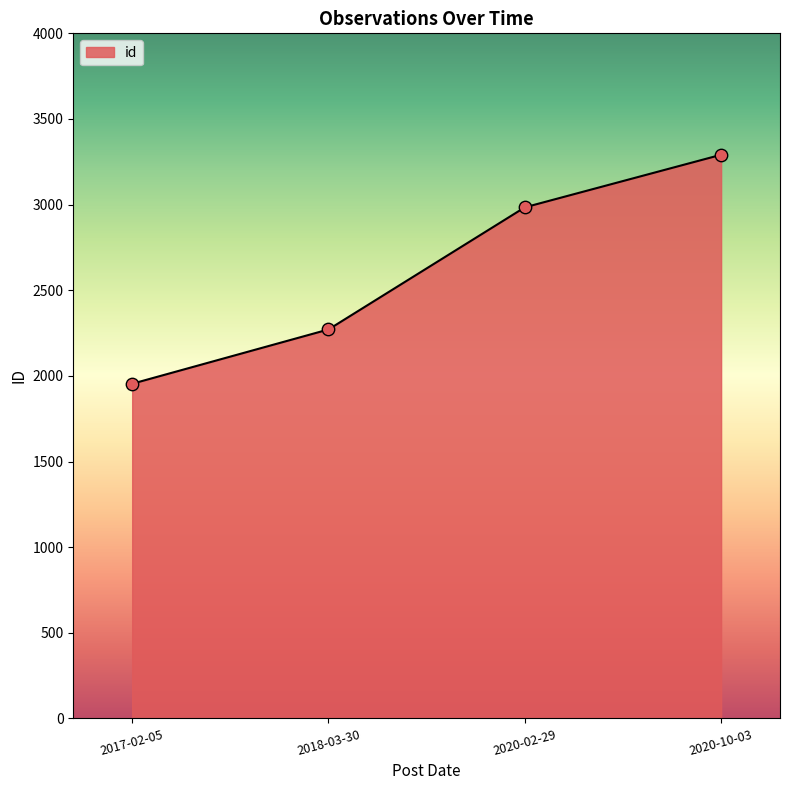

What is the change in value from 2017-02-05 to 2020-10-03?

+1337